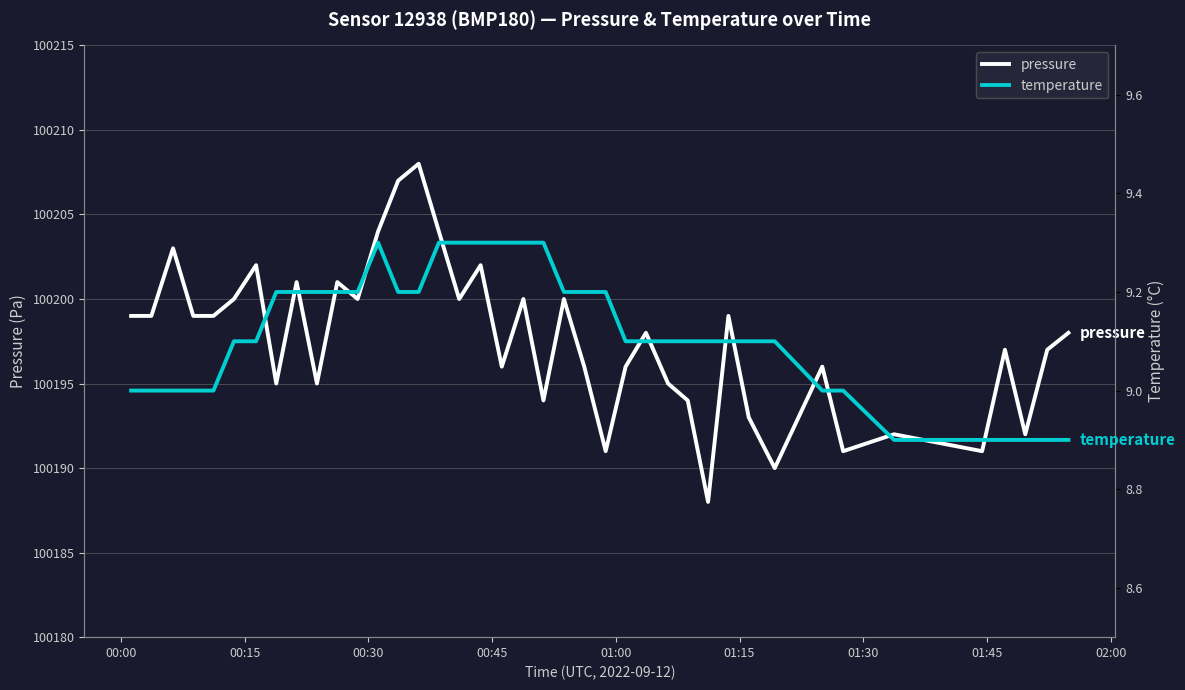

How many lines are shown in the chart?

2